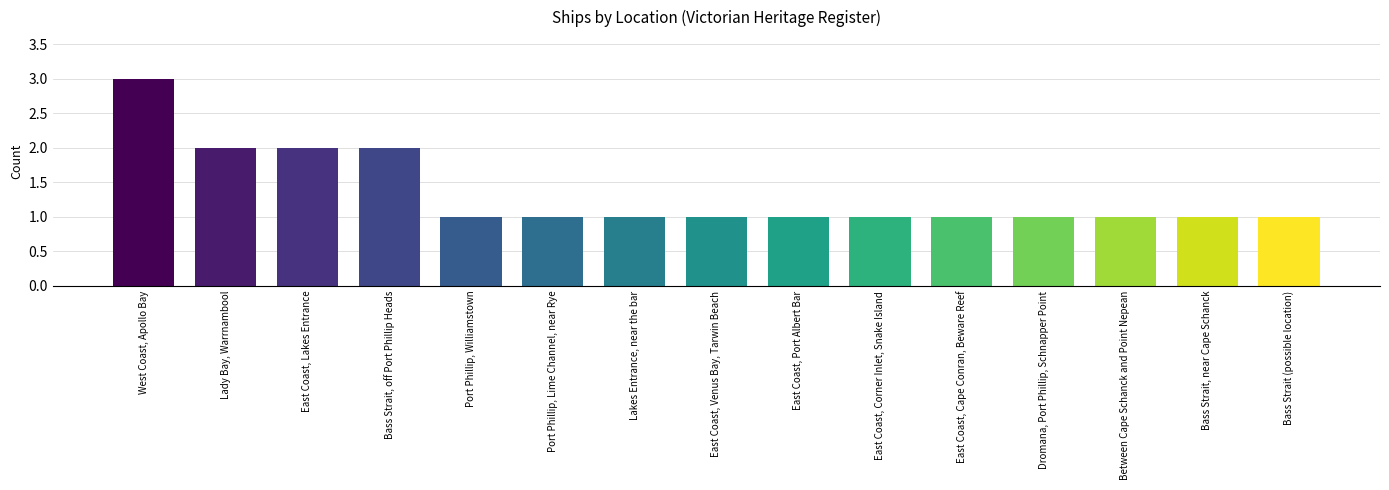

What value does the data have at East Coast, Lakes Entrance?

2